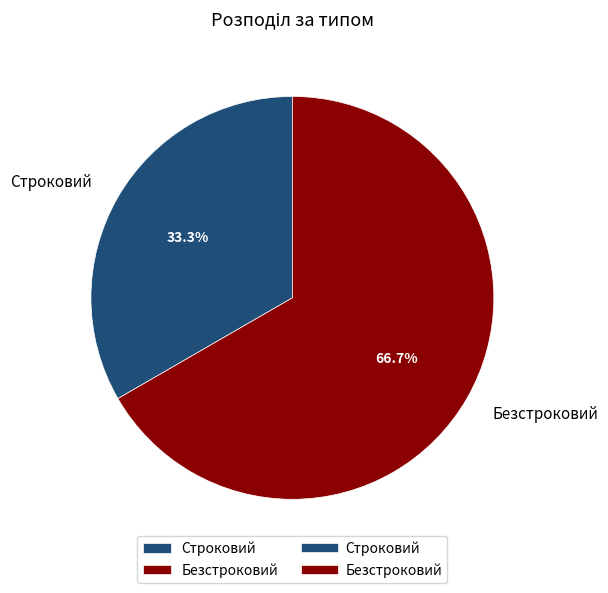

Which category has the smallest portion of the pie?

Строковий